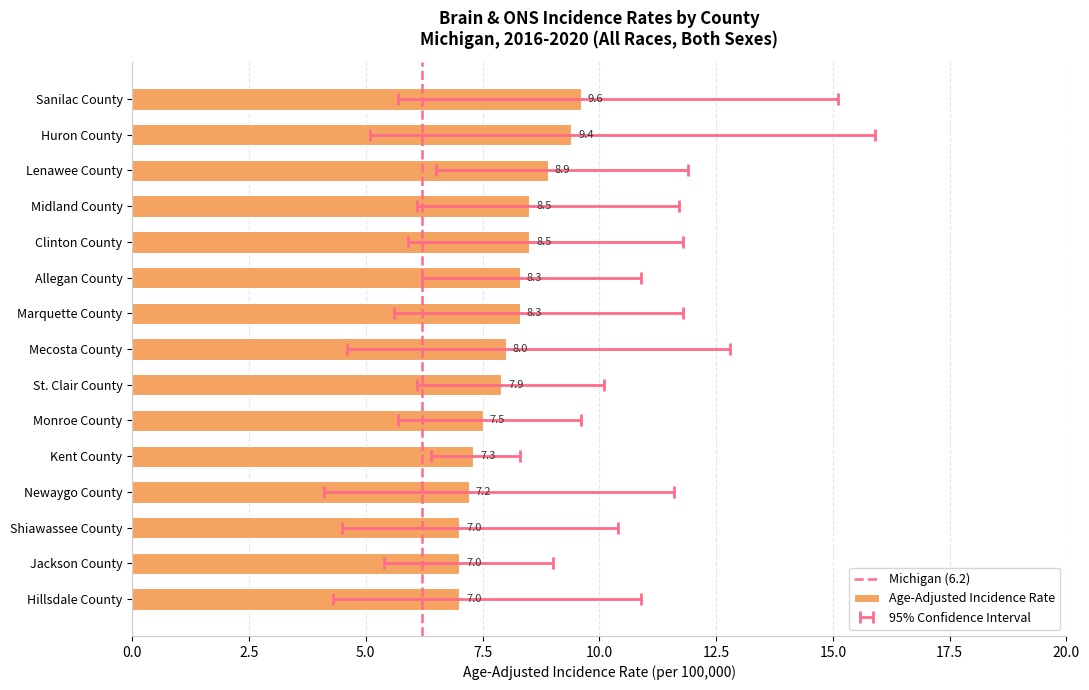

List the labels in order of value, smallest first.

Shiawassee County, Jackson County, Hillsdale County, Newaygo County, Kent County, Monroe County, St. Clair County, Mecosta County, Allegan County, Marquette County, Midland County, Clinton County, Lenawee County, Huron County, Sanilac County